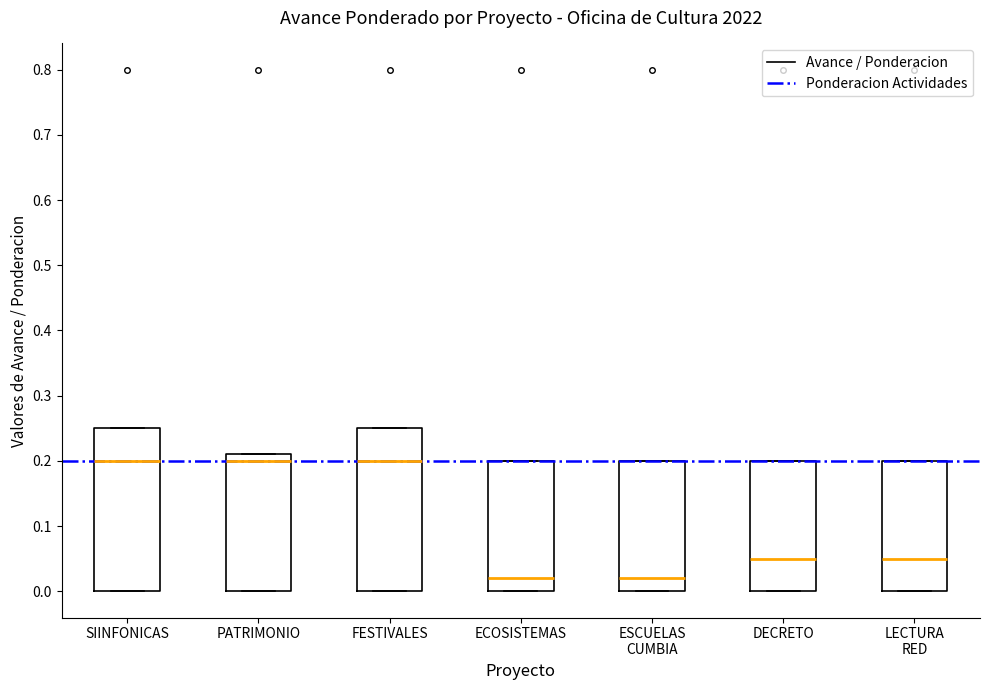

Reading left to right, transcribe this box plot: for each box, give where its median line is, the range the box spans, and where its two whiskers end, as read against the y-axis. The values are not printed on the chart, so give them approximately, as read against the axis.

SIINFONICAS: median 0.20, box 0.00 to 0.25, whiskers 0.00 to 0.25
PATRIMONIO: median 0.20, box 0.00 to 0.21, whiskers 0.00 to 0.21
FESTIVALES: median 0.20, box 0.00 to 0.25, whiskers 0.00 to 0.25
ECOSISTEMAS: median 0.02, box 0.00 to 0.20, whiskers 0.00 to 0.20
ESCUELAS CUMBIA: median 0.02, box 0.00 to 0.20, whiskers 0.00 to 0.20
DECRETO: median 0.05, box 0.00 to 0.20, whiskers 0.00 to 0.20
LECTURA RED: median 0.05, box 0.00 to 0.20, whiskers 0.00 to 0.20